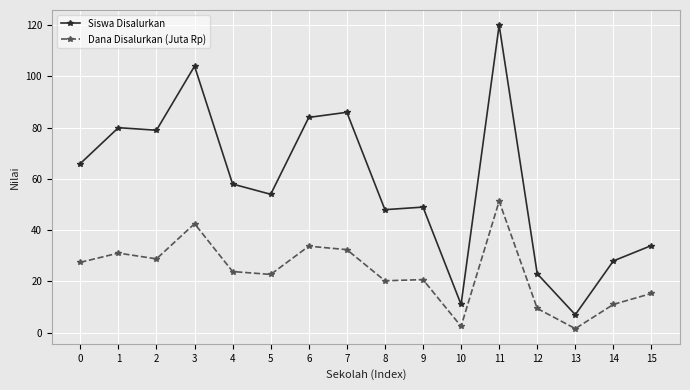

Rank the series by their average value, from highest to lowest.

Siswa Disalurkan, Dana Disalurkan (Juta Rp)